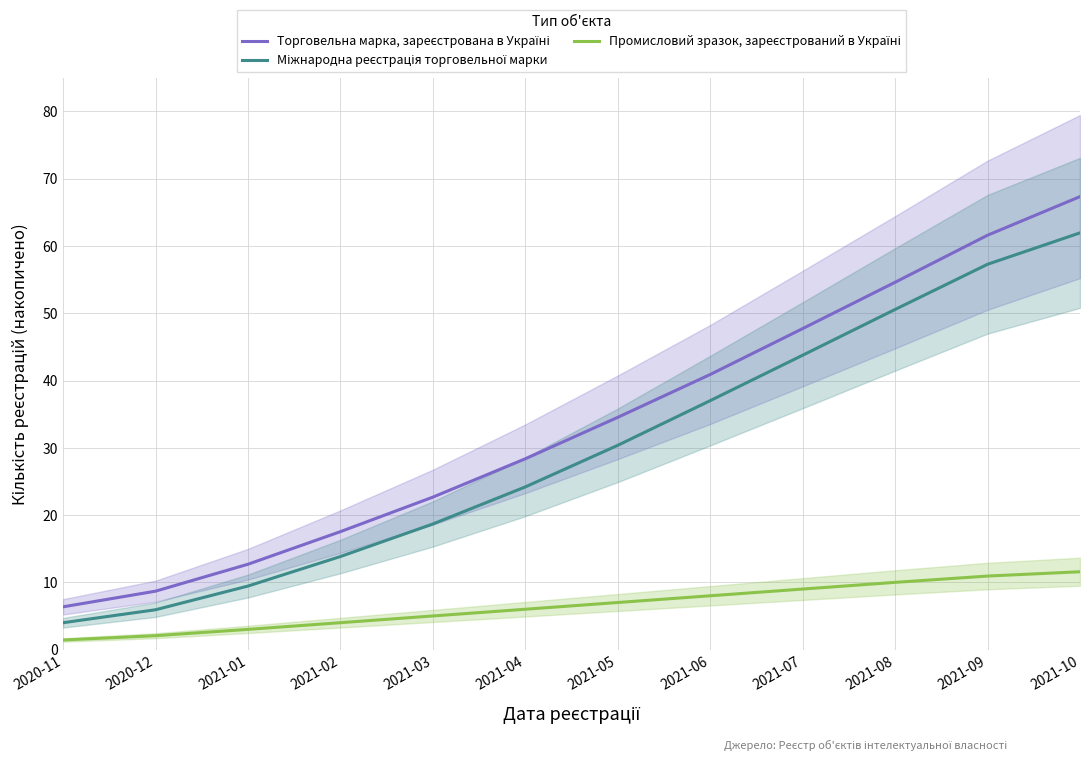

What is the difference between the second highest and minimum values in the Міжнародна реєстрація торговельної марки series?

53.3